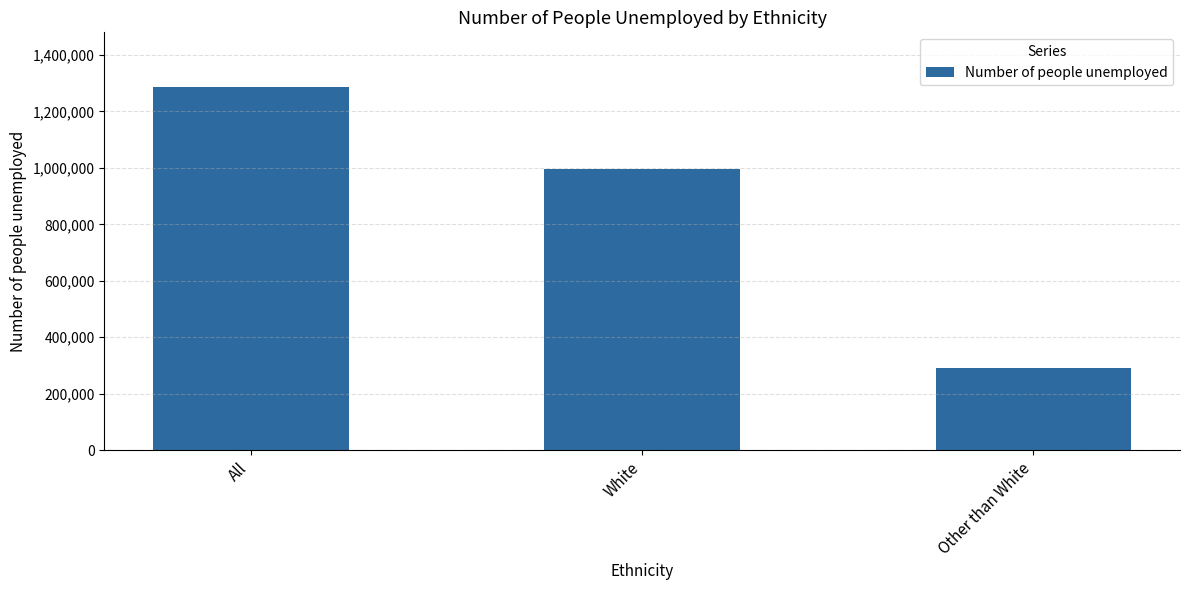

What is the maximum value shown in the chart?

1287300